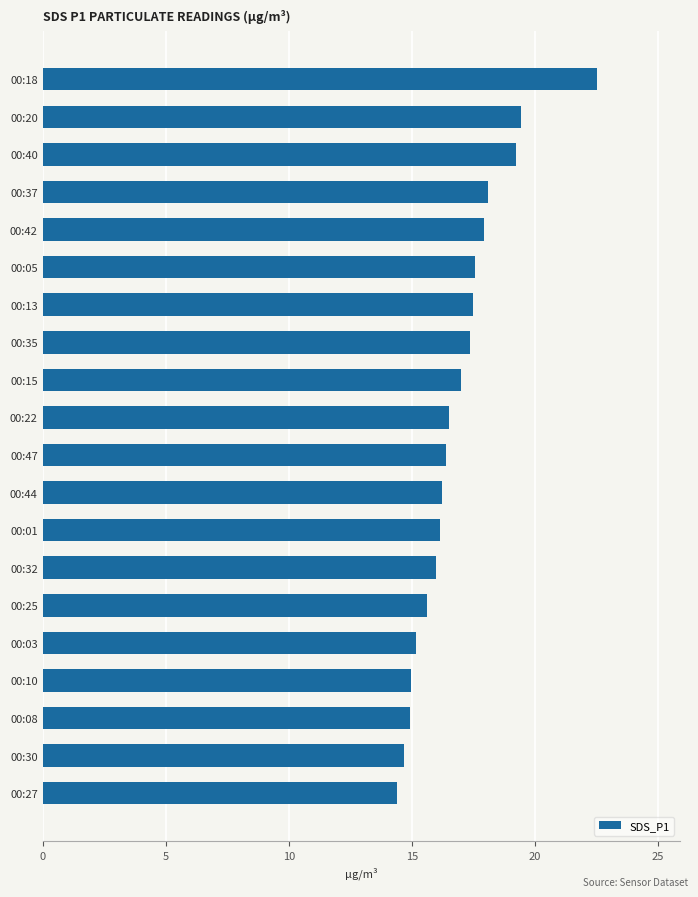

What is the minimum value shown in the chart?

14.4